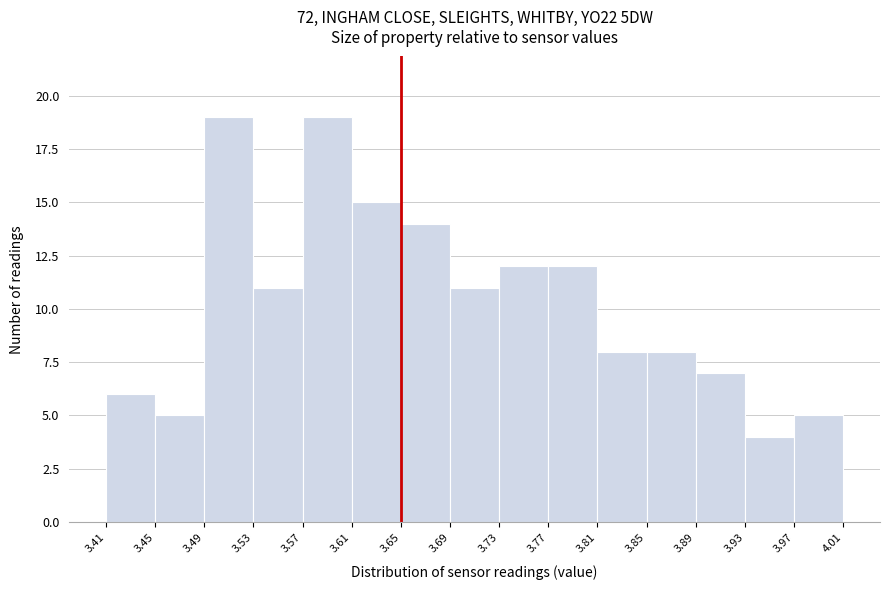

Reading left to right, list every bar in this chart as the range it spans on the x-axis followed by its height. The values are not printed on the chart, so give them approximately, as read against the axis.

3.41 to 3.45: 6
3.45 to 3.49: 5
3.49 to 3.53: 19
3.53 to 3.57: 11
3.57 to 3.61: 19
3.61 to 3.65: 15
3.65 to 3.69: 14
3.69 to 3.73: 11
3.73 to 3.77: 12
3.77 to 3.81: 12
3.81 to 3.85: 8
3.85 to 3.89: 8
3.89 to 3.93: 7
3.93 to 3.97: 4
3.97 to 4.01: 5